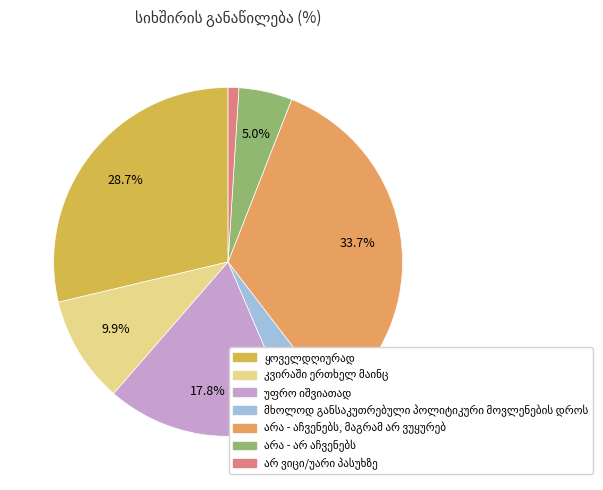

What percentage is the არა - არ აჩვენებს slice, to the nearest percent?

5%